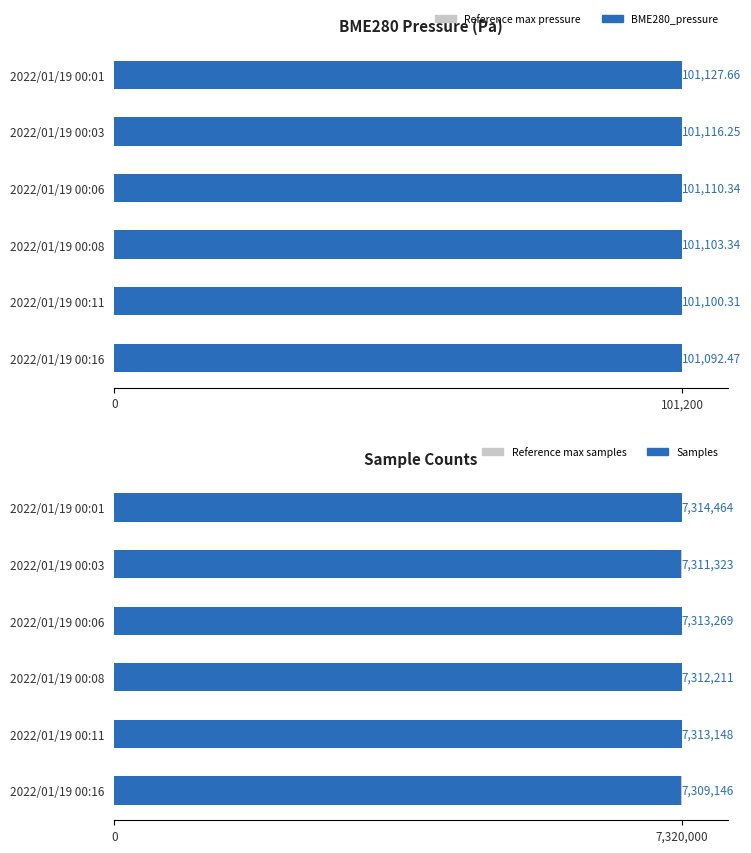

At which label does Samples reach its minimum?

2022/01/19 00:16